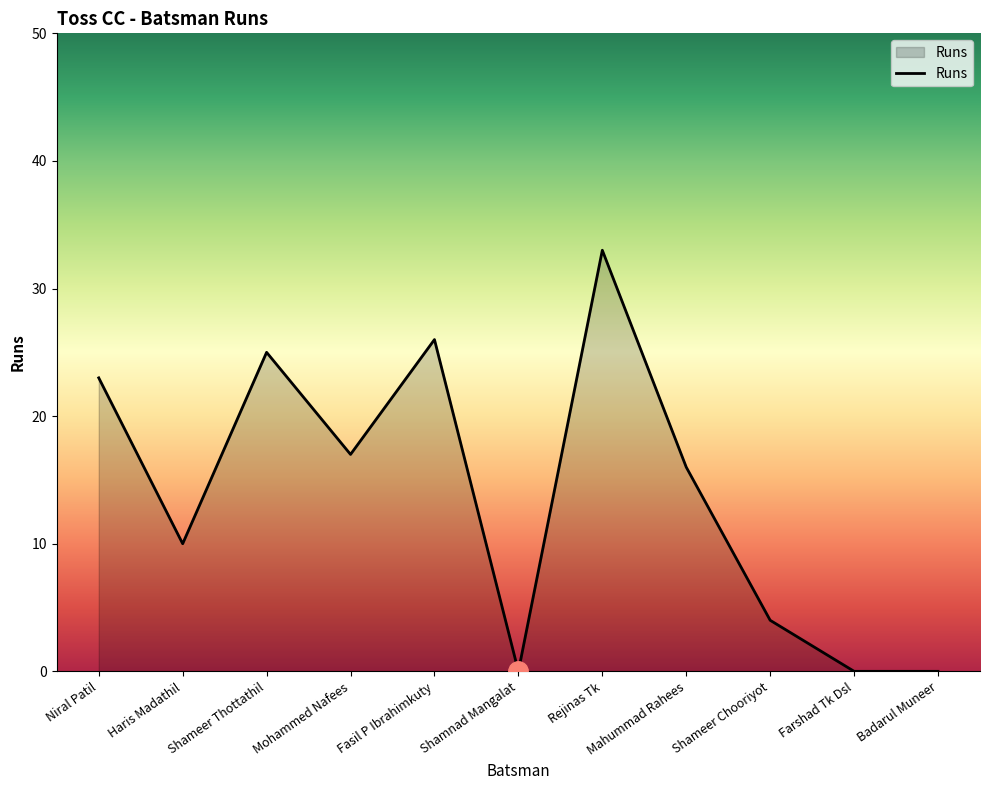

Between Shameer Chooriyot and Mohammed Nafees, which is larger?

Mohammed Nafees